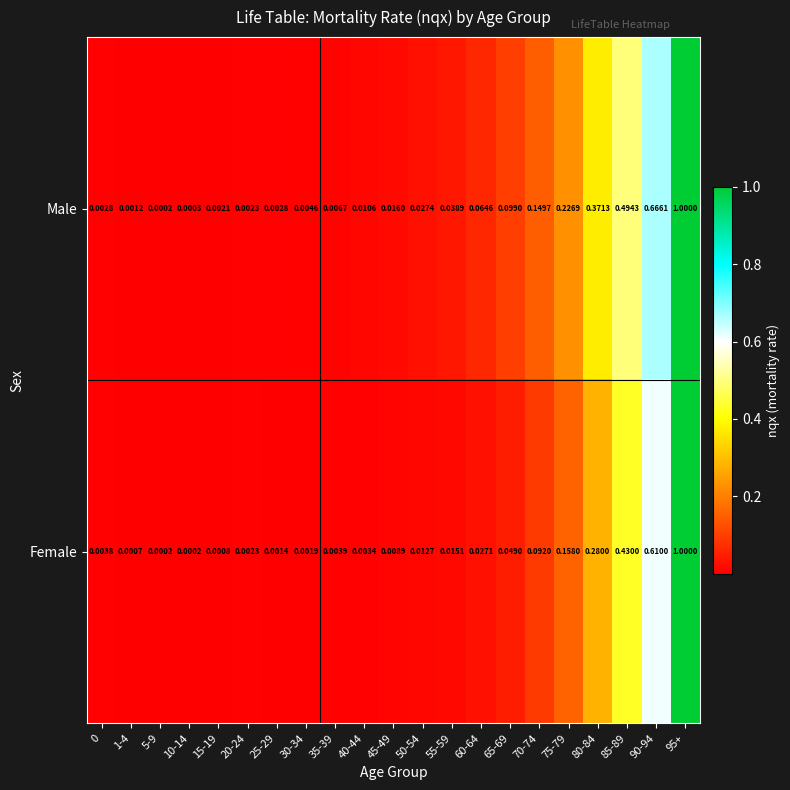

Which series changed the most between 15-19 and 35-39?

Male